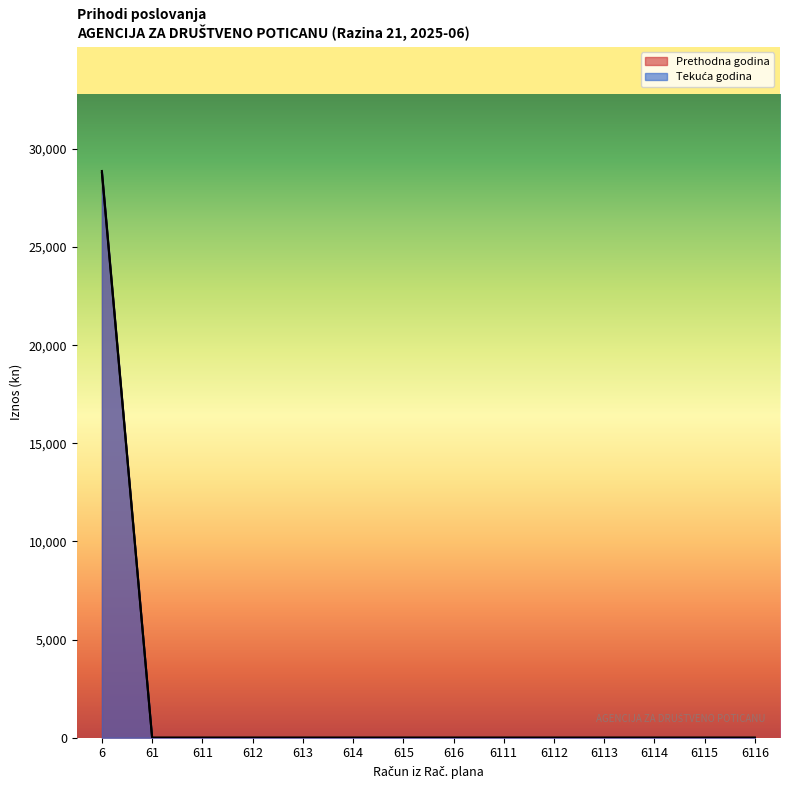

How many categories are shown in the chart?

14